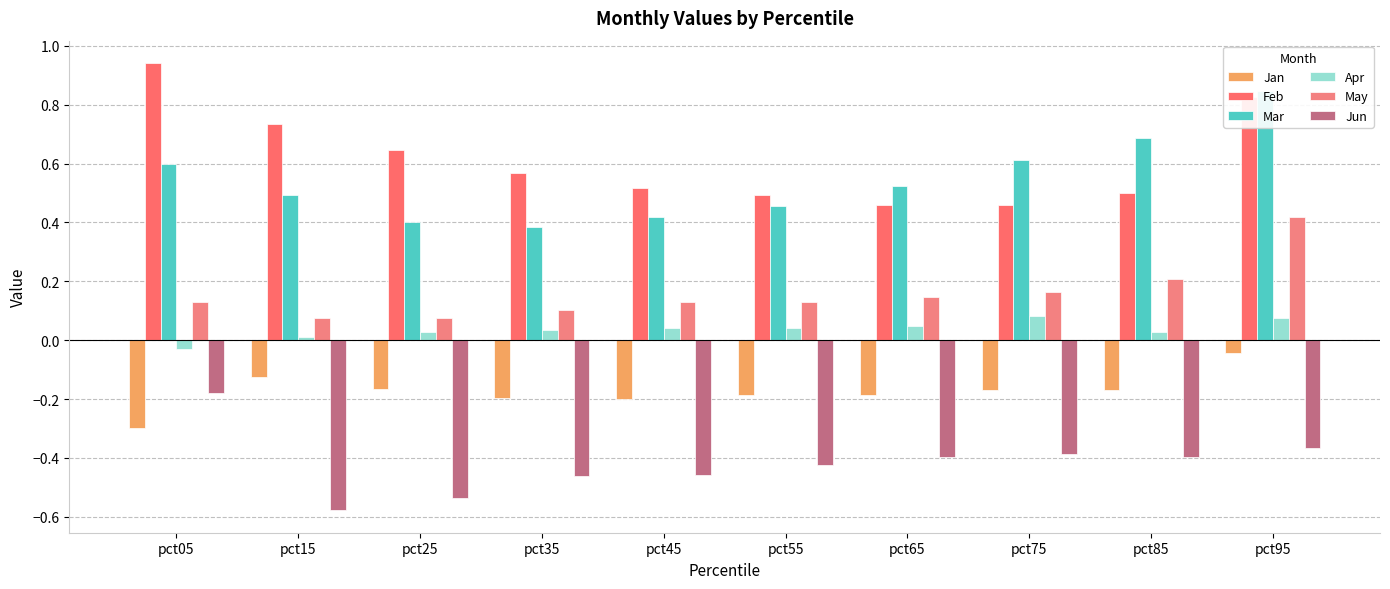

The value of Jun at pct15 is -0.2. True or false?

False